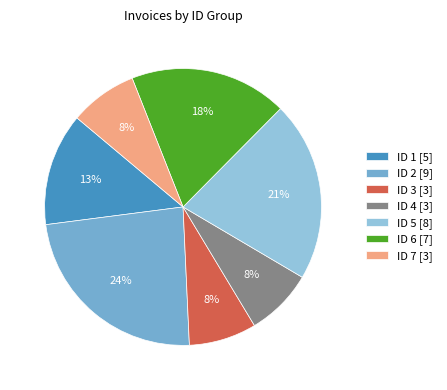

Which has a higher value, ID 2 [9] or ID 7 [3]?

ID 2 [9]